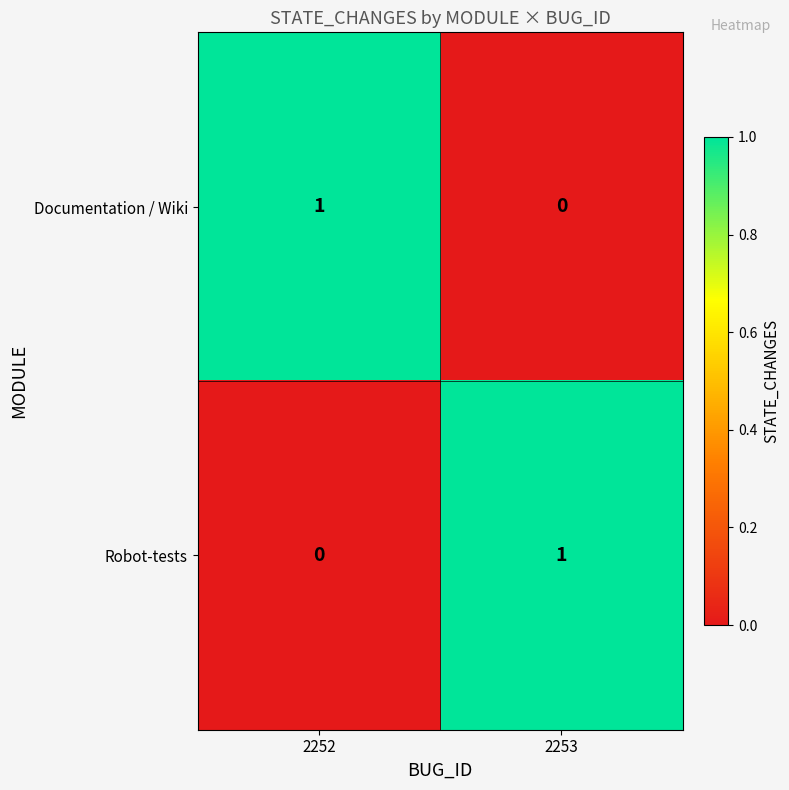

Rank the series at 2252 from lowest to highest value.

Robot-tests, Documentation / Wiki